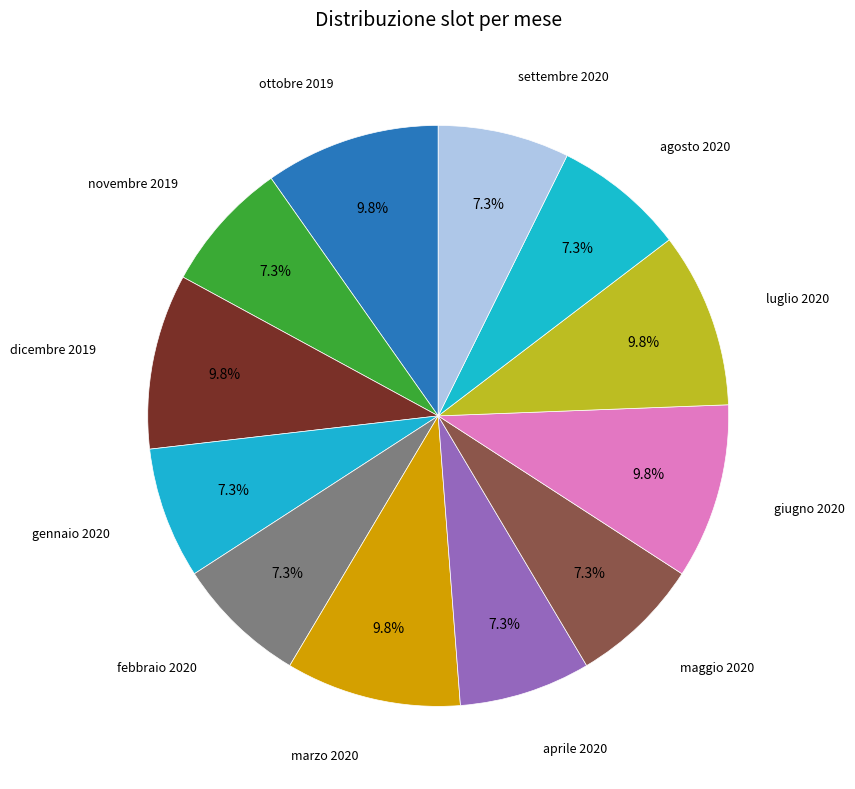

What percentage is the settembre 2020 slice, to the nearest percent?

7%